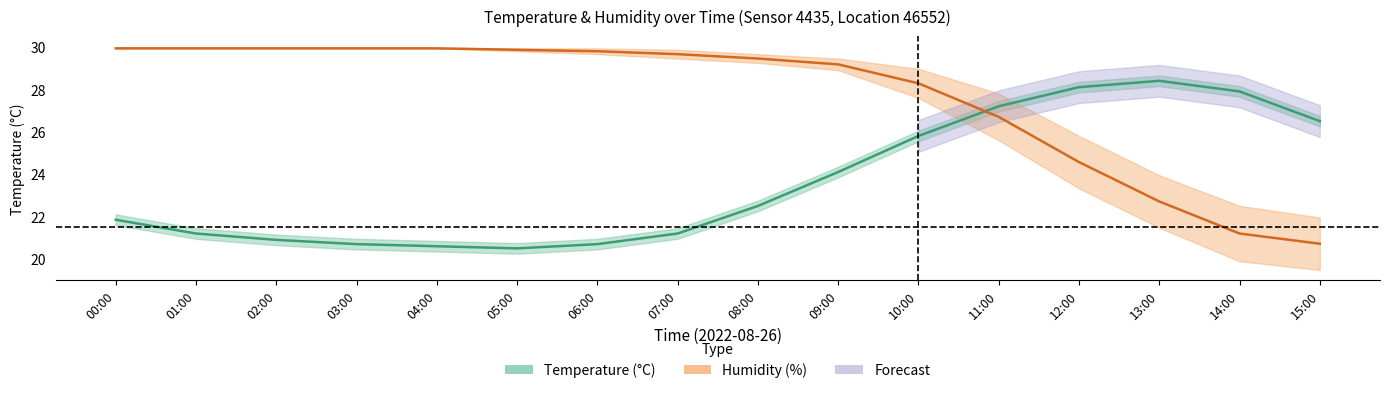

Where is the first local minimum for temperature?

05:00